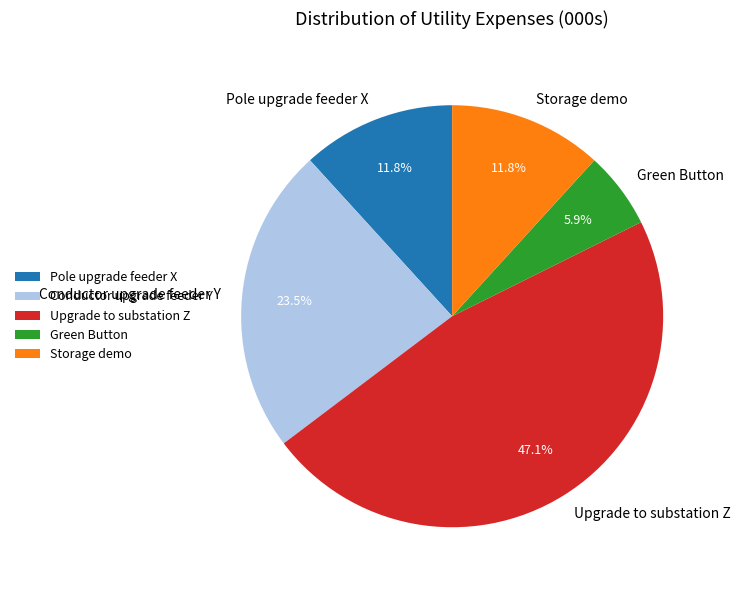

What is the smallest slice in the pie chart?

Green Button